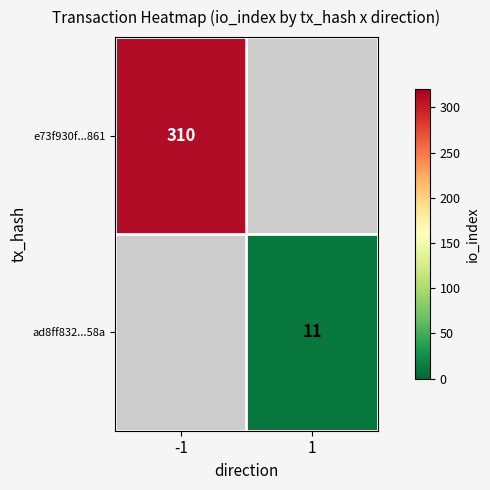

What is the minimum value shown in the chart?

11.0